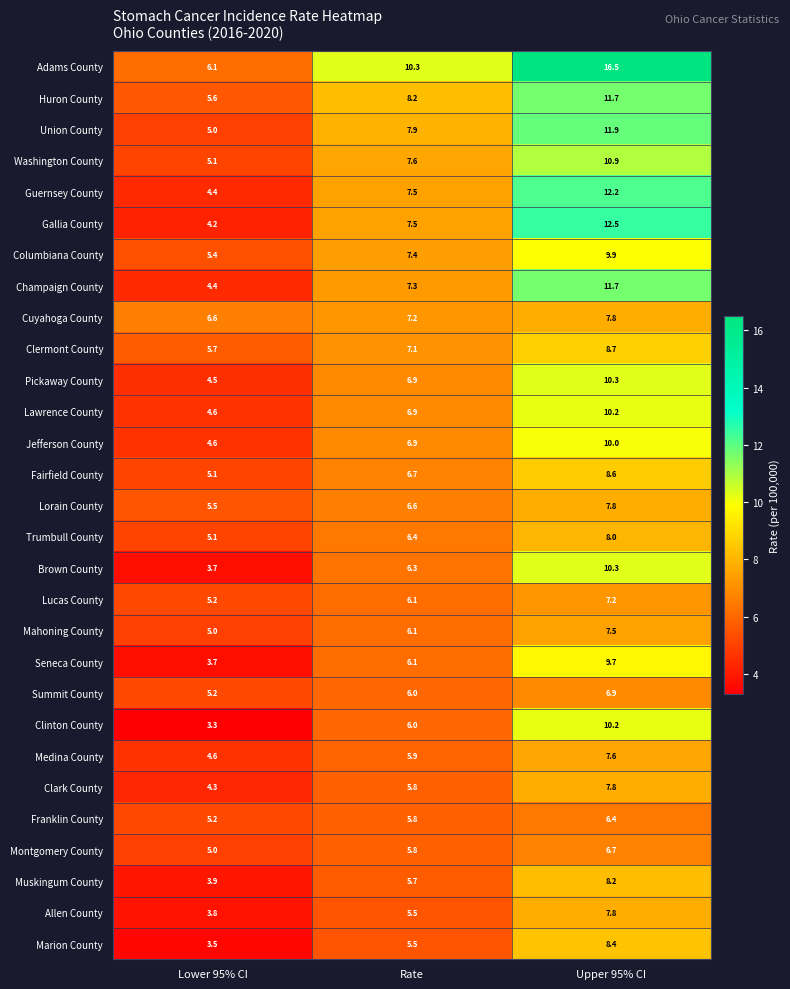

What is the difference between the maximum and minimum values in the Lorain County series?

2.3